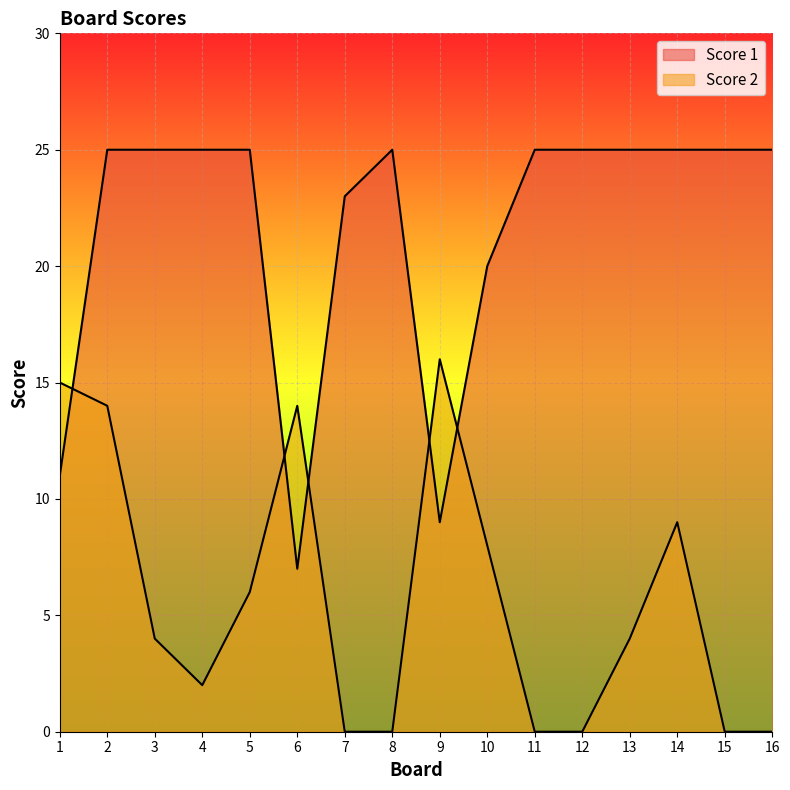

What is the difference between the highest and lowest values at 11?

25